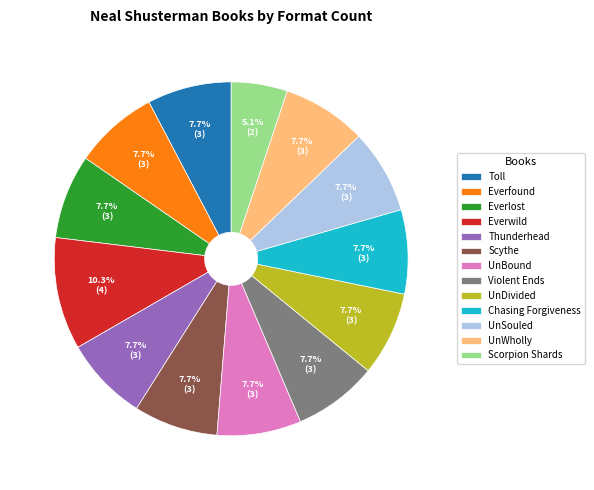

Does Violent Ends account for over 50% of the chart?

No